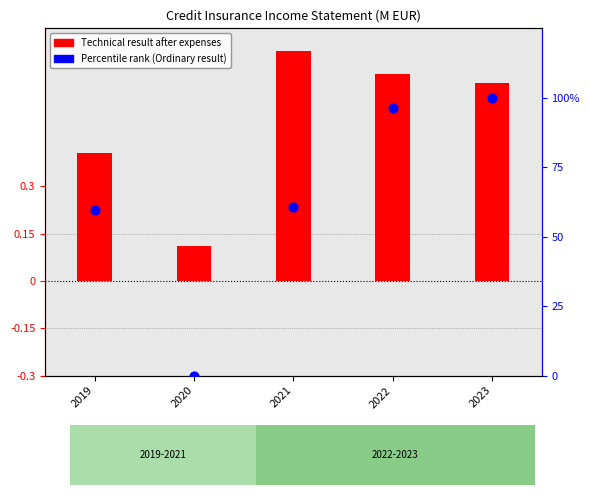

What are all the series names shown in the legend?

Technical result after expenses, Percentile rank (Ordinary result)